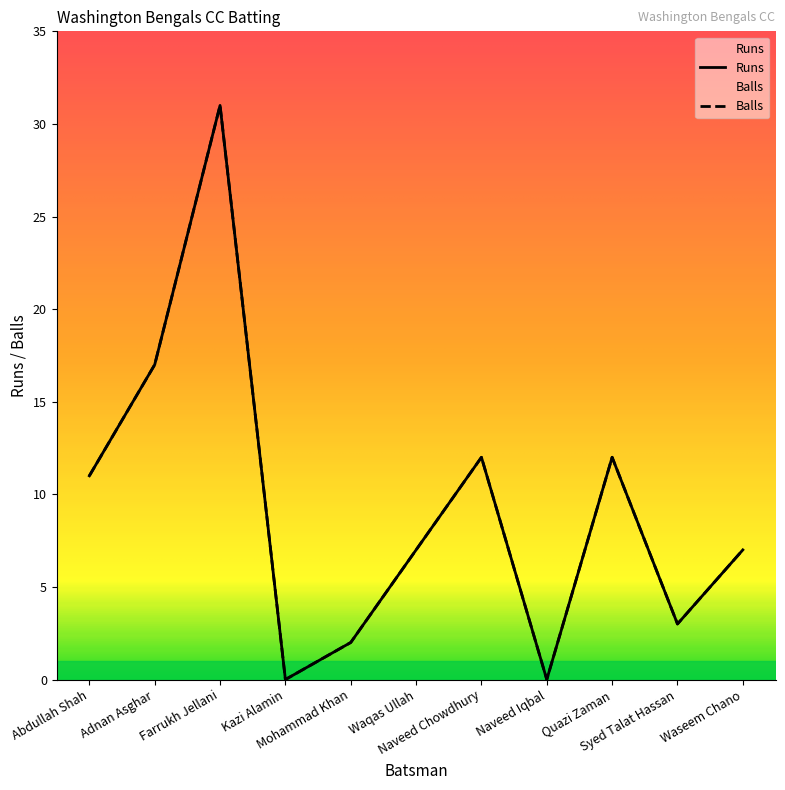

True or false: Balls and Runs intersect in this chart.

False